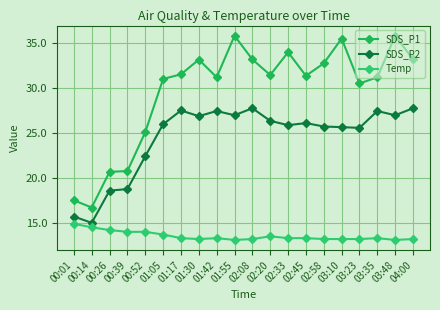

True or false: Temp has a value of 13.2 at 02:58.

True